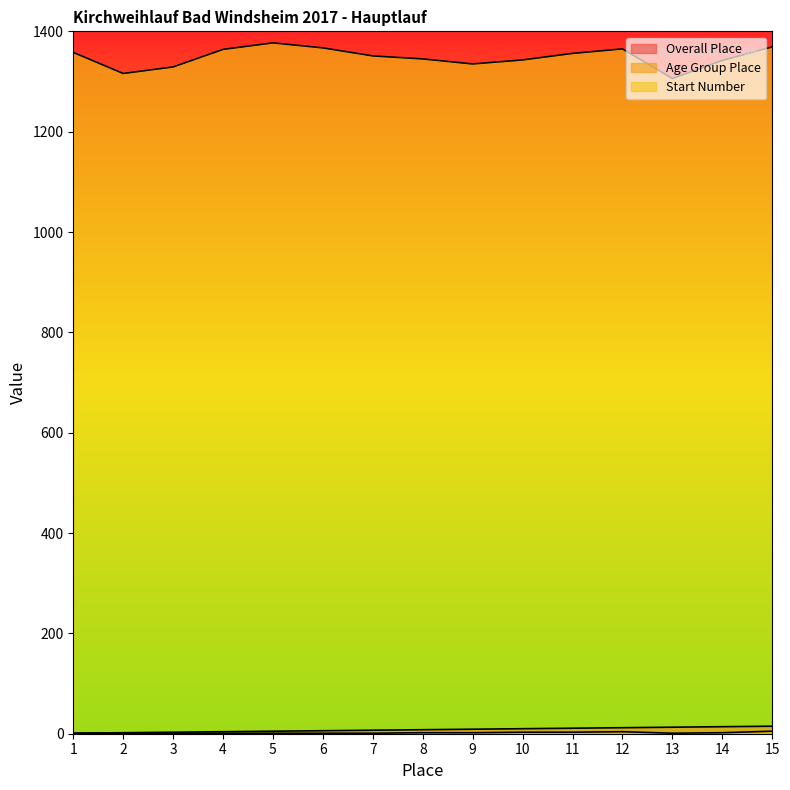

Reading left to right, what are all the values shown in this chart?

Overall Place: 1	2	3	4	5	6	7	8	9	10	11	12	13	14	15
Age Group Place: 1	1	1	1	1	1	1	2	2	3	3	4	1	2	5
Start Number: 1358	1316	1329	1364	1377	1367	1351	1345	1335	1343	1356	1365	1306	1342	1369